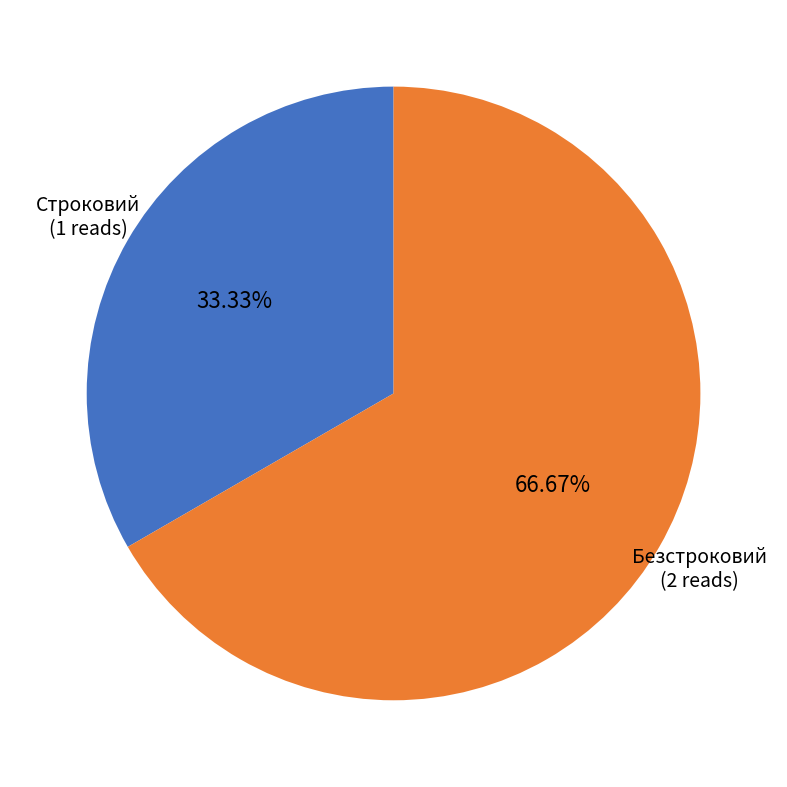

Combined, what portion of the pie is Безстроковий and Строковий?

100.0%